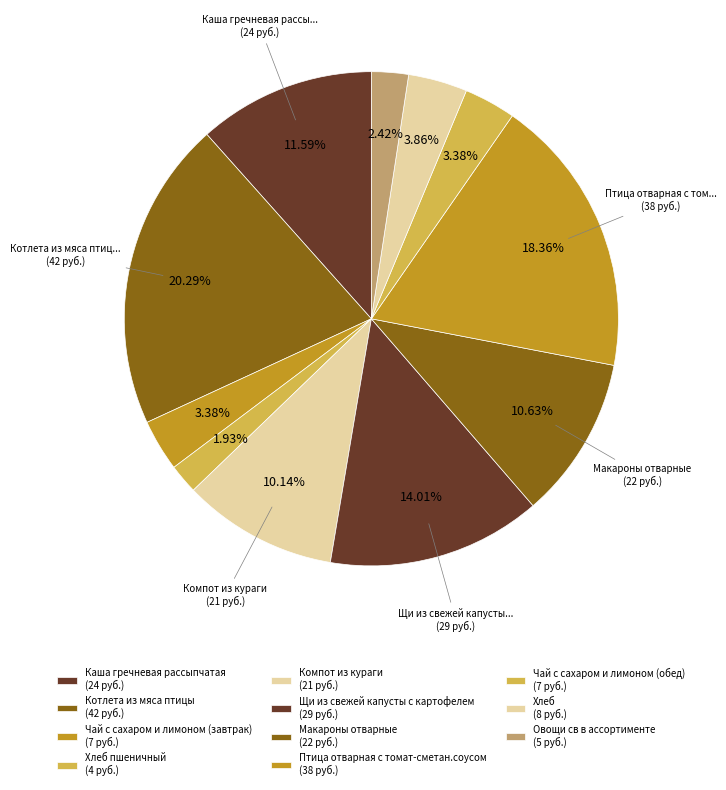

Count the number of slices in the pie.

11